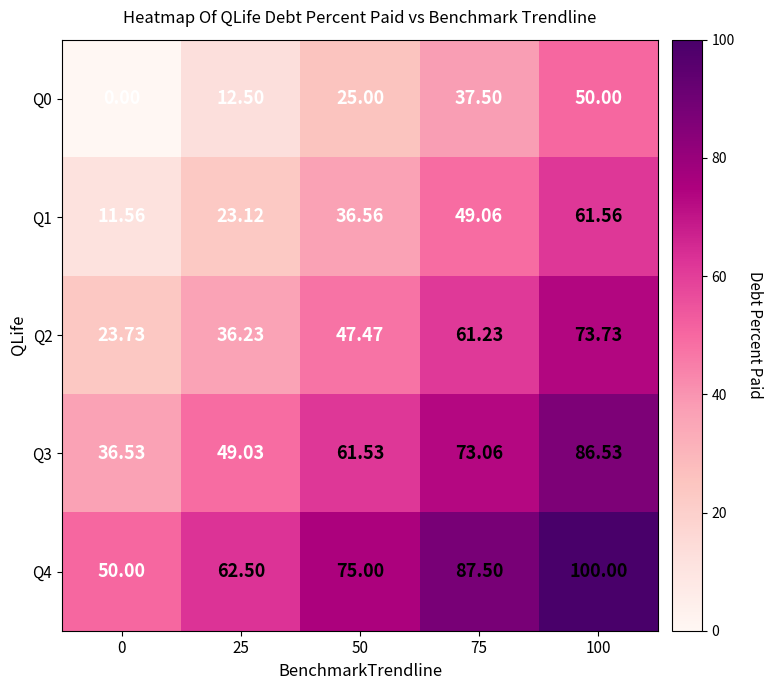

Is the value of Q1 at 100 greater than the value of Q2 at 75?

Yes